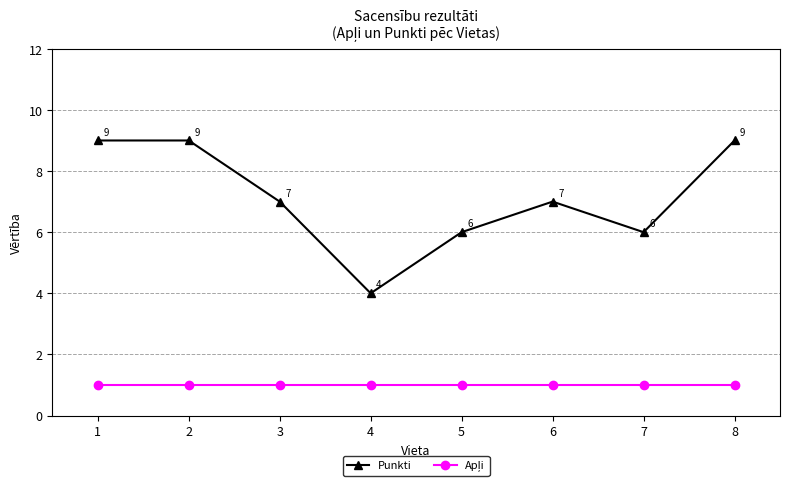

What is the difference between the second highest and minimum values in the Punkti series?

5